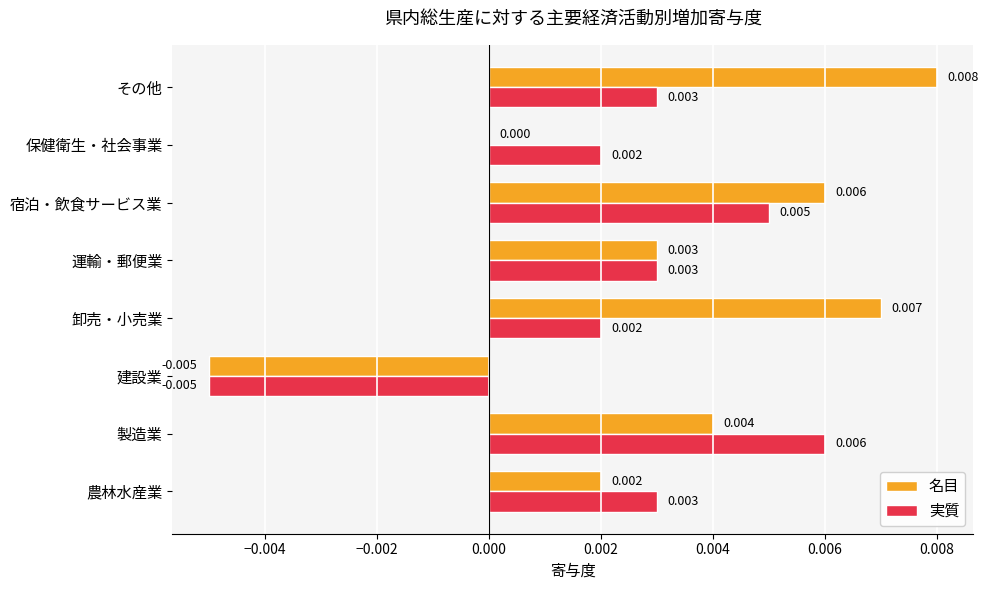

Which label corresponds to the largest value in the chart?

その他